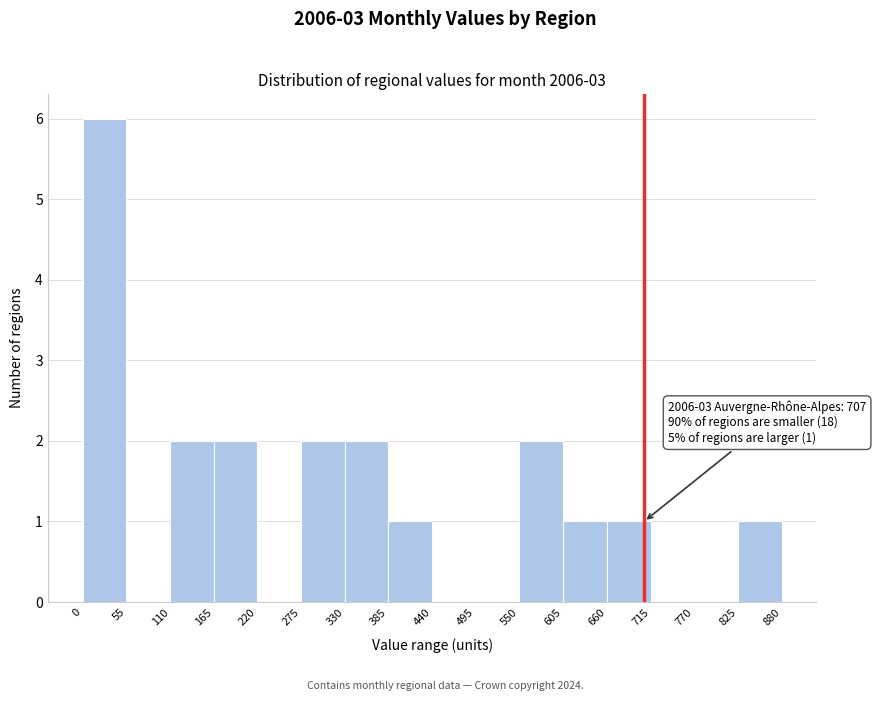

Which range on the x-axis has the tallest bar?

0 to 55